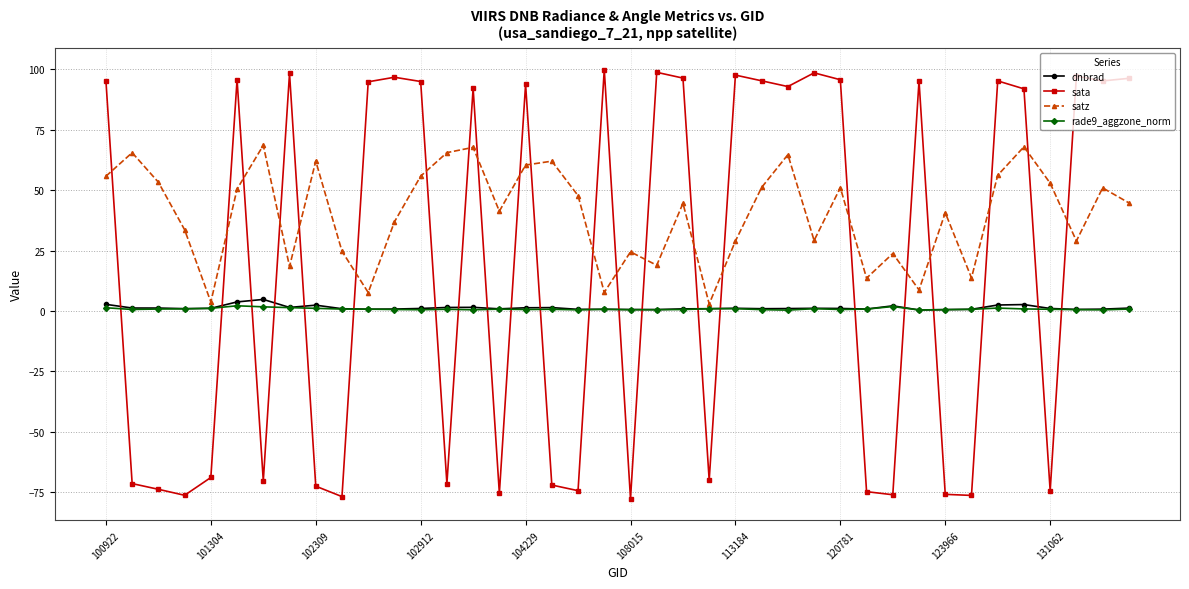

List the series in order of their peak value, lowest first.

rade9_aggzone_norm, dnbrad, satz, sata